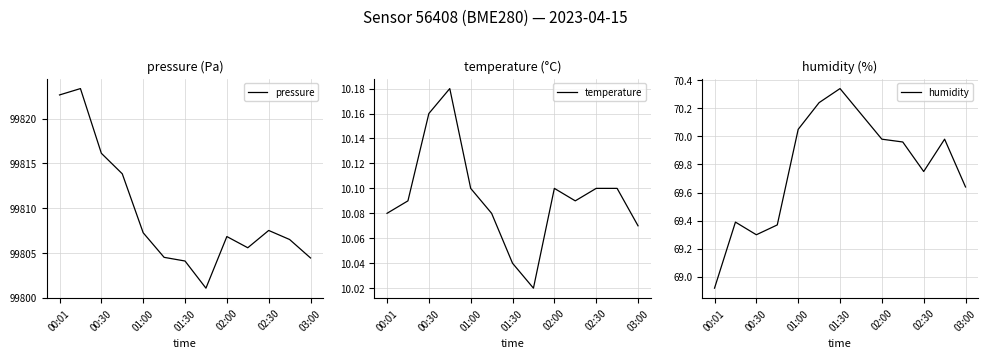

True or false: pressure has a value of 46138.7 at 01:00.

False